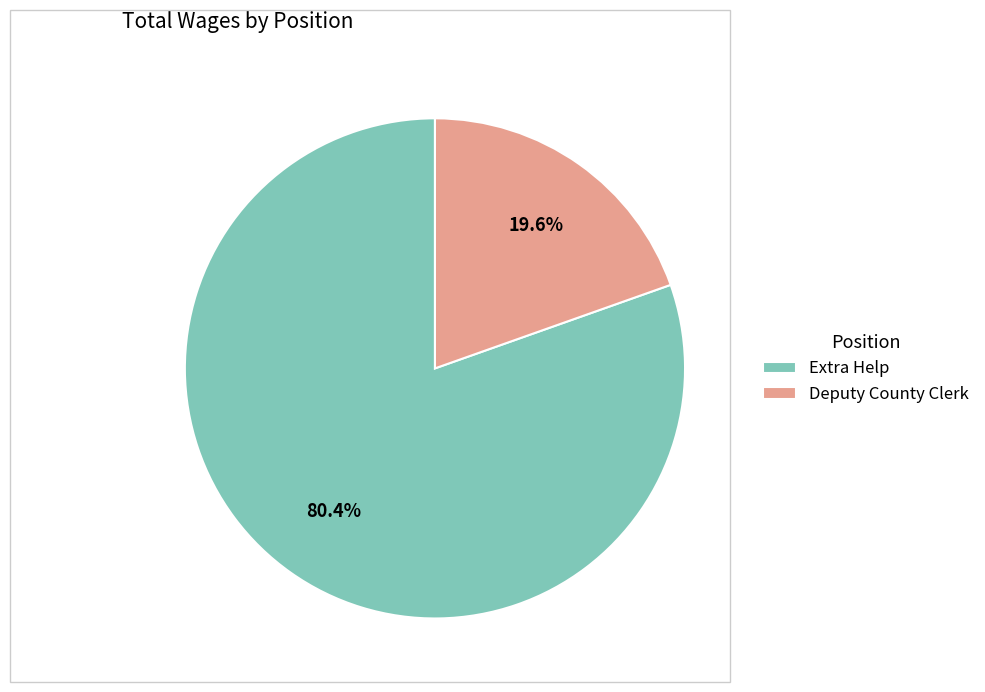

Count the number of slices in the pie.

2